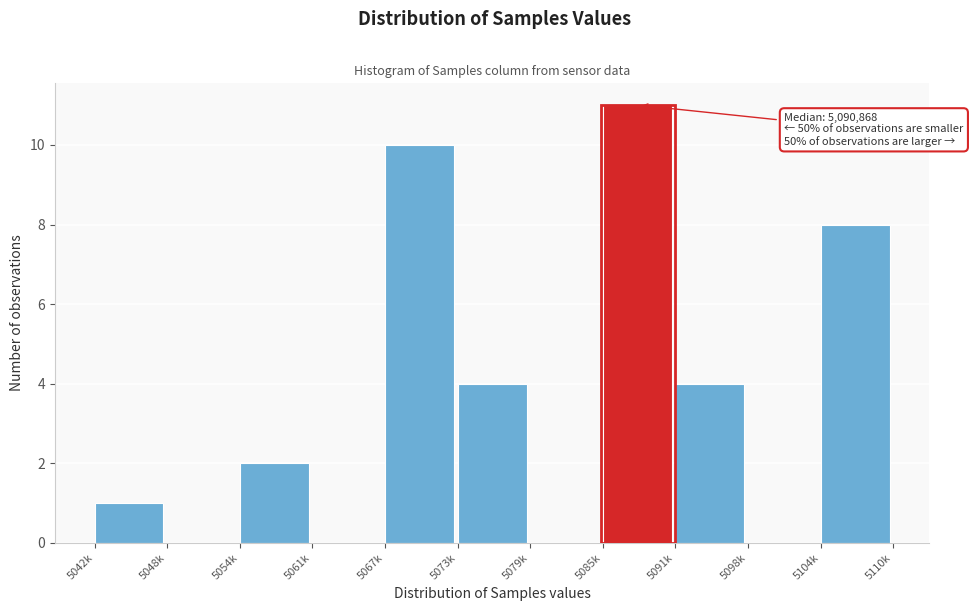

Reading left to right, what are all the values shown in this chart?

5042k=1	5048k=0	5054k=2	5061k=0	5067k=10	5073k=4	5079k=0	5085k=11	5091k=4	5098k=0	5104k=8